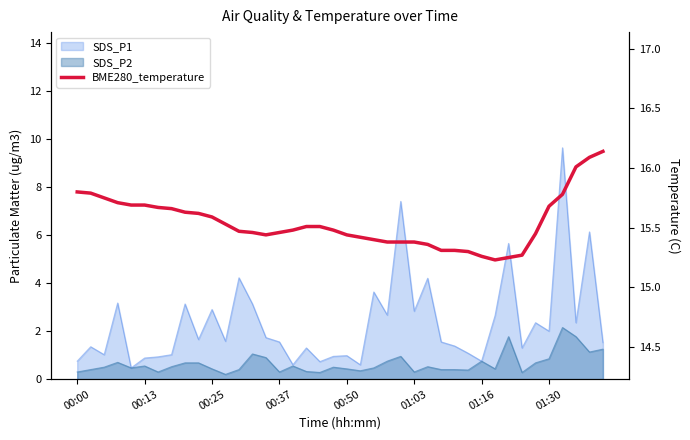

What is the value of the 7th point from the left?

15.7